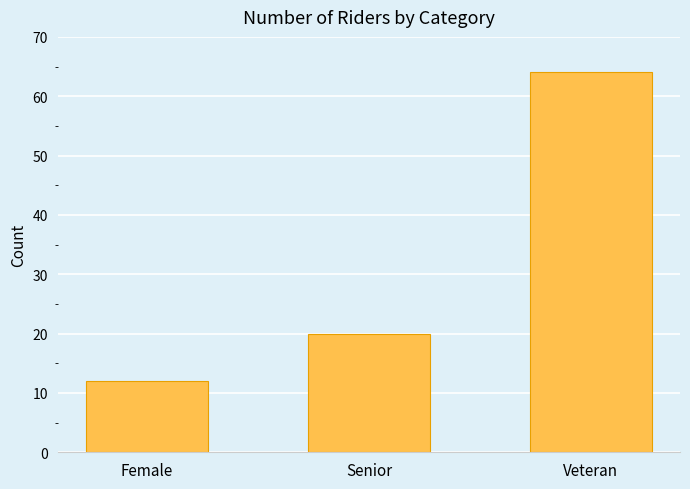

How many data points are less than 20?

1